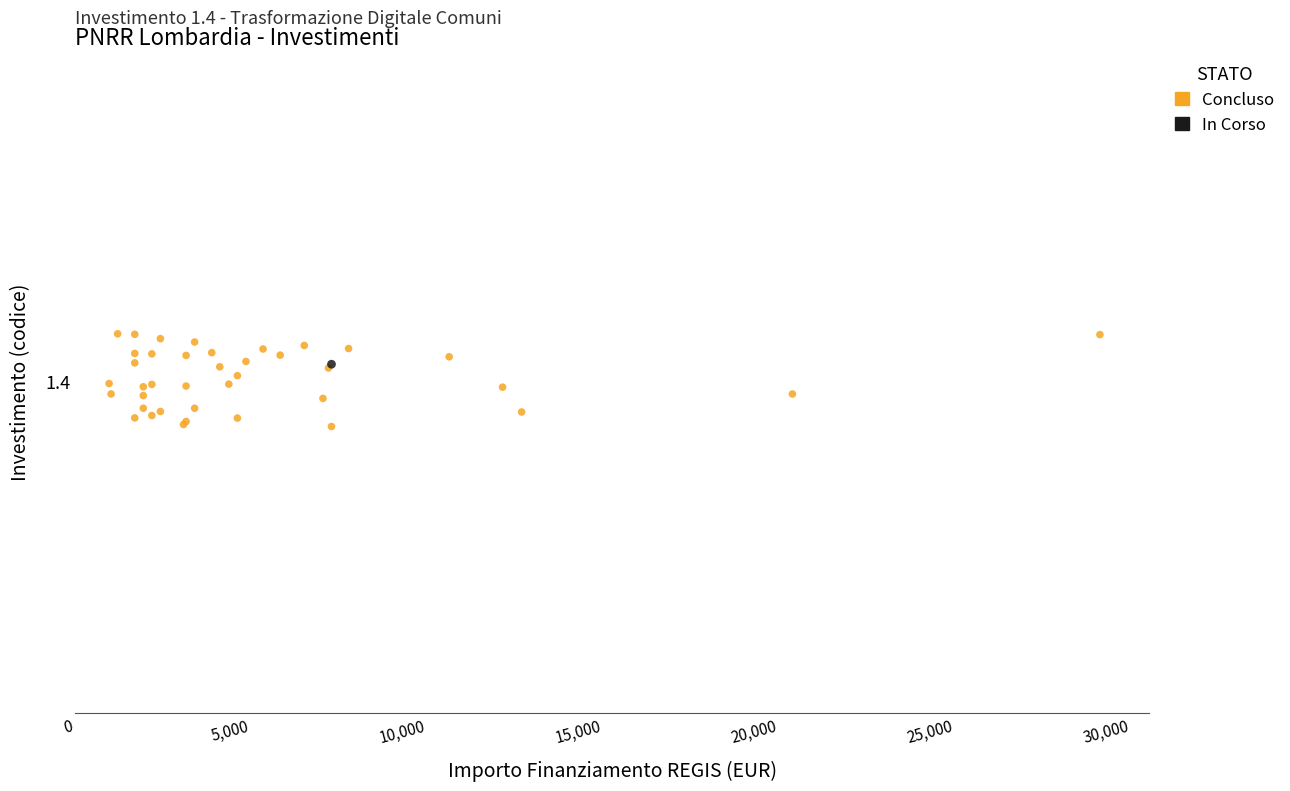

What are all the series names shown in the legend?

Concluso, In Corso